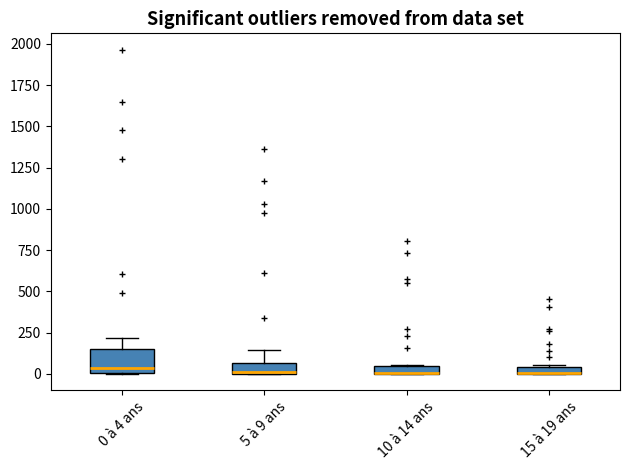

Where is the lower edge of the box for 10 à 14 ans on the y-axis? The values are not printed on the chart, so give them approximately, as read against the axis.

0